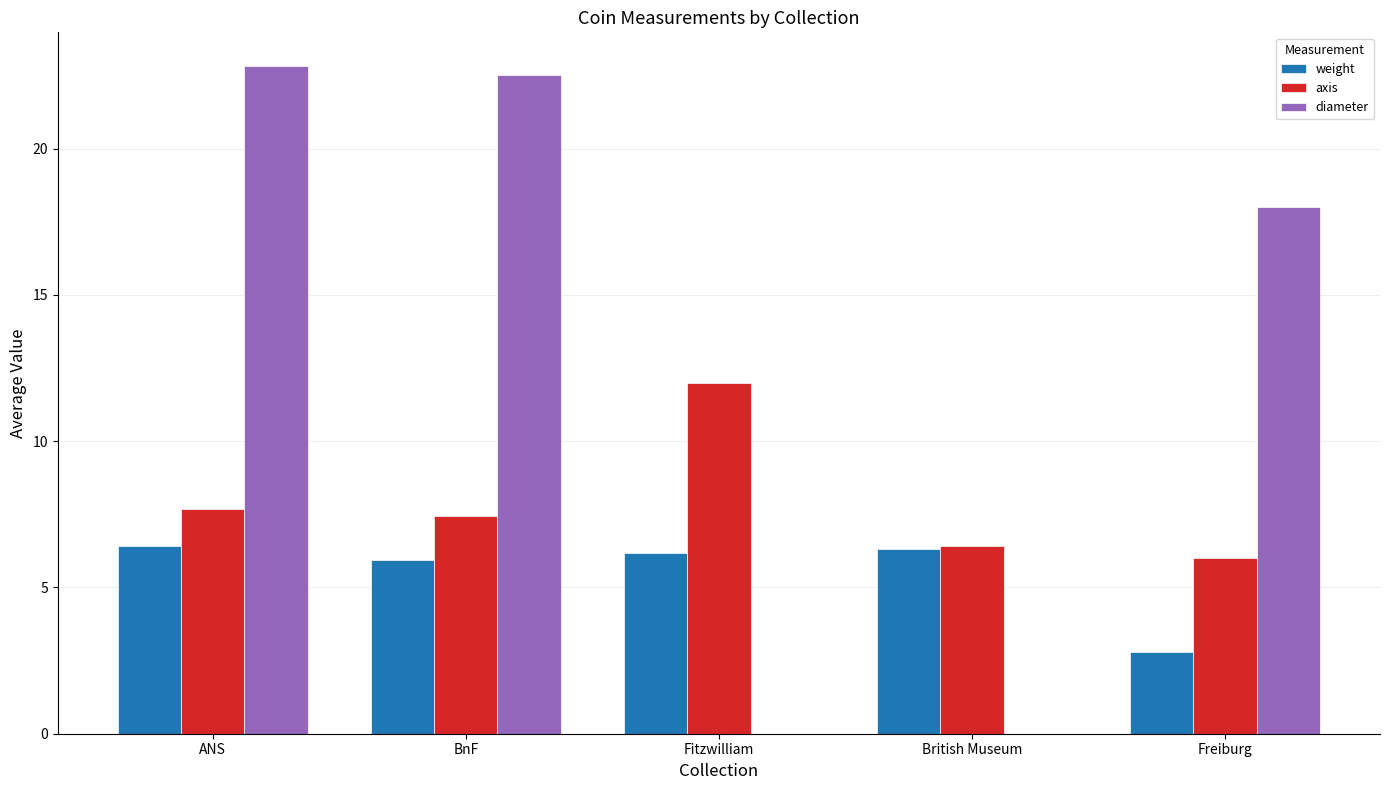

Between ANS and Fitzwilliam, which series saw the biggest shift?

diameter